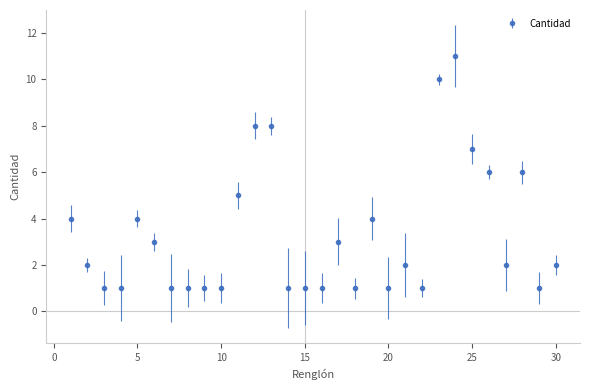

What is the value of the 30th point from the left?

2